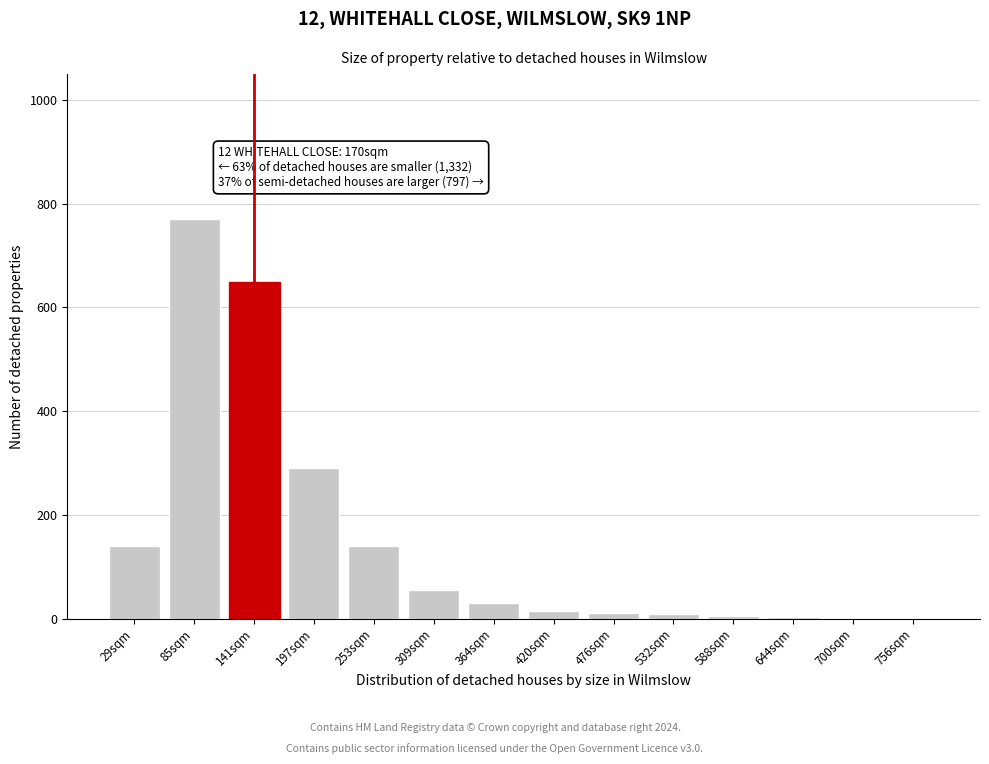

What is the maximum value shown in the chart?

770